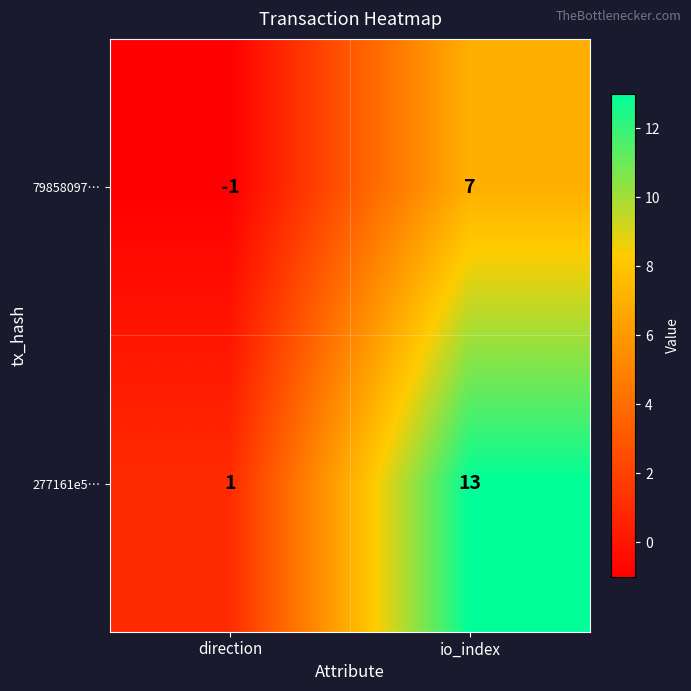

Reading left to right, list all the values displayed in this chart.

79858097…: direction=-1	io_index=7
277161e5…: direction=1	io_index=13